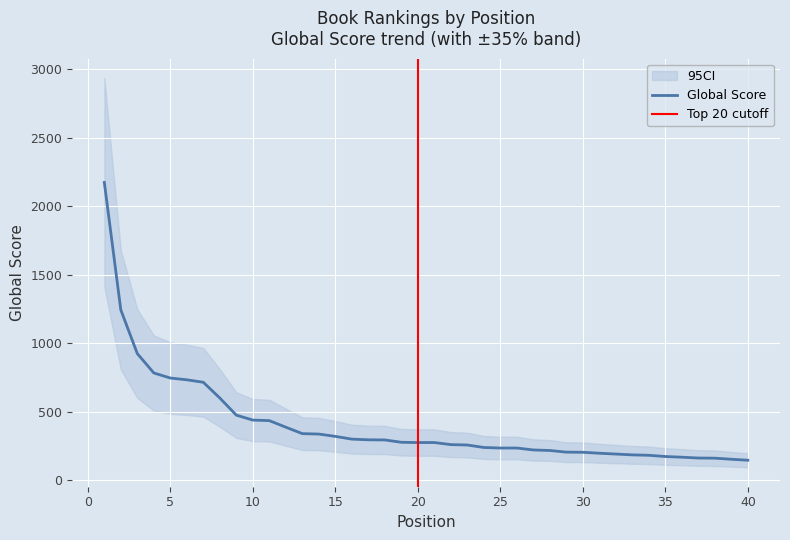

How many values are below 276?

19